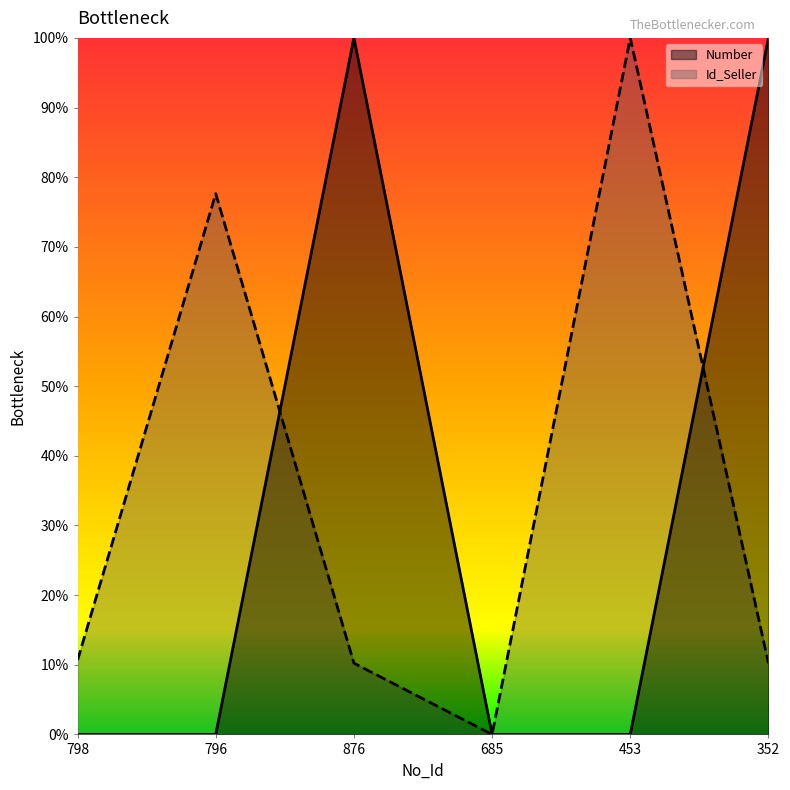

Between which two adjacent categories do Id_Seller and Number first intersect?

796 and 876